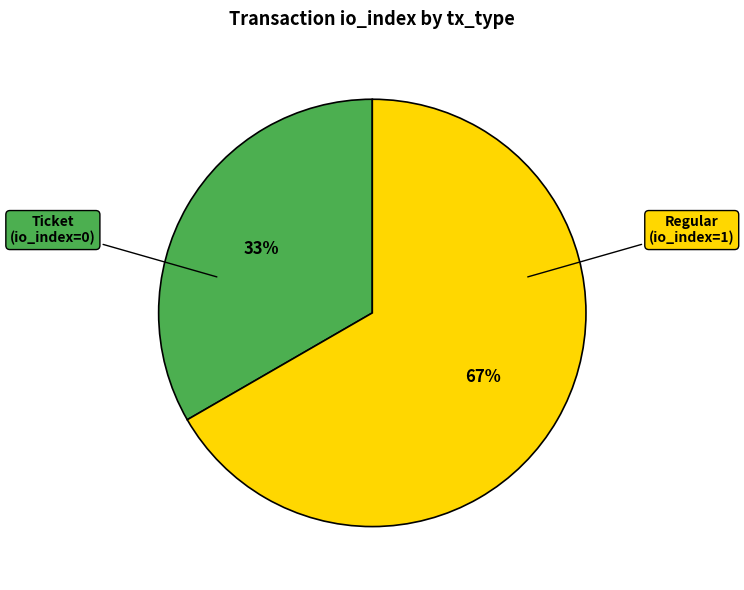

Combined, do Regular (io_index=1) and Ticket (io_index=0) account for over 50%?

Yes